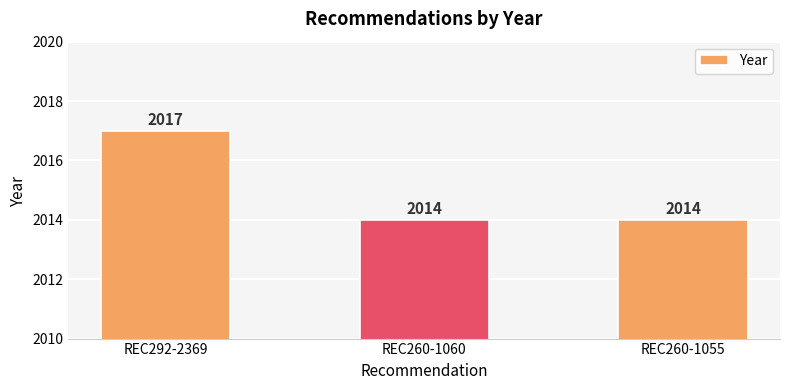

What is the maximum value shown in the chart?

2017